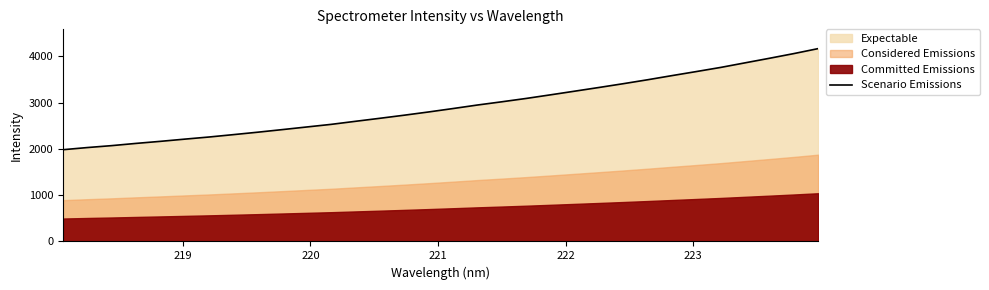

What is the maximum value shown in the chart?

4168.1